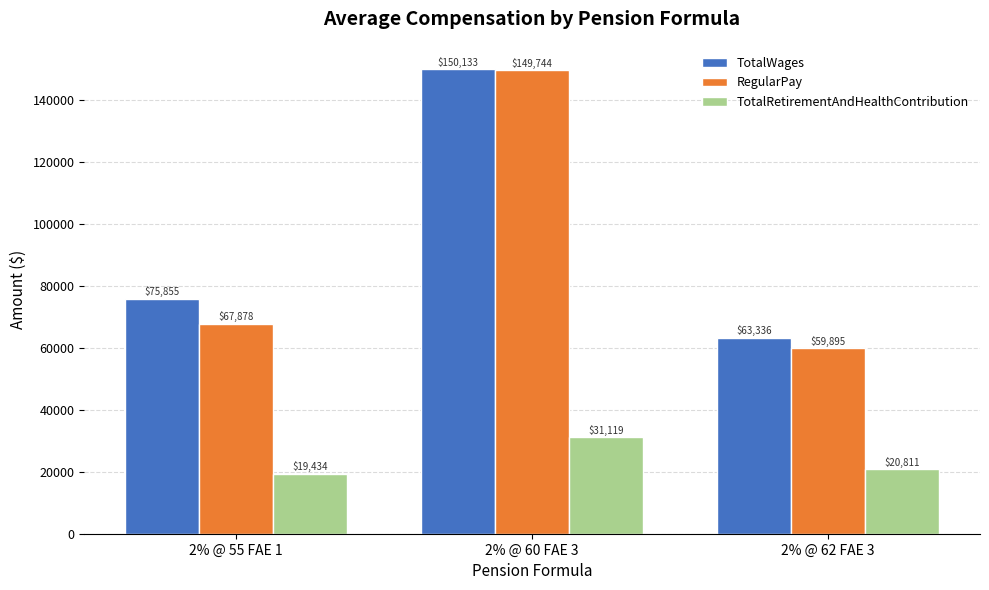

What is the label of the 3rd bar from the right?

2% @ 55 FAE 1